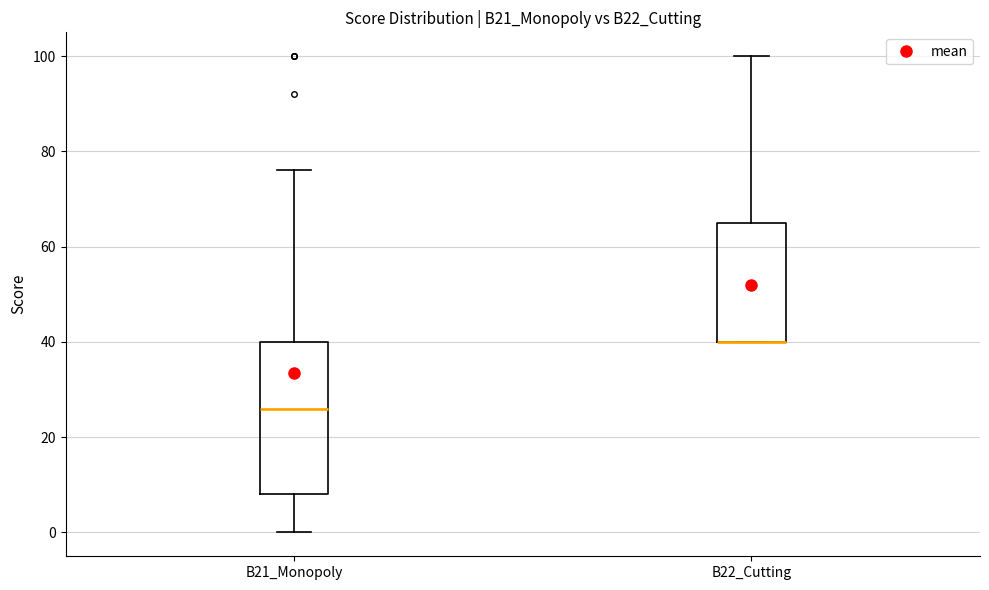

Where does the median line of the box for B21_Monopoly sit on the y-axis? The values are not printed on the chart, so give them approximately, as read against the axis.

26